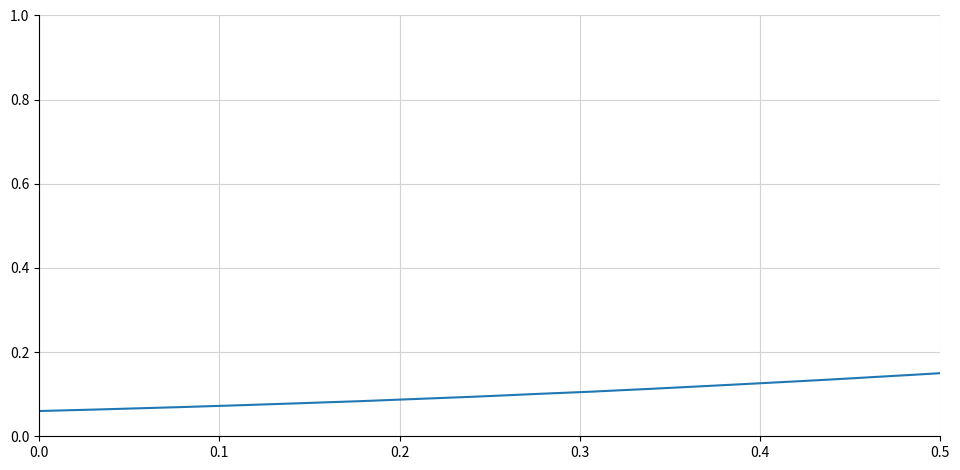

Does the chart display data point markers on the line(s)?

No